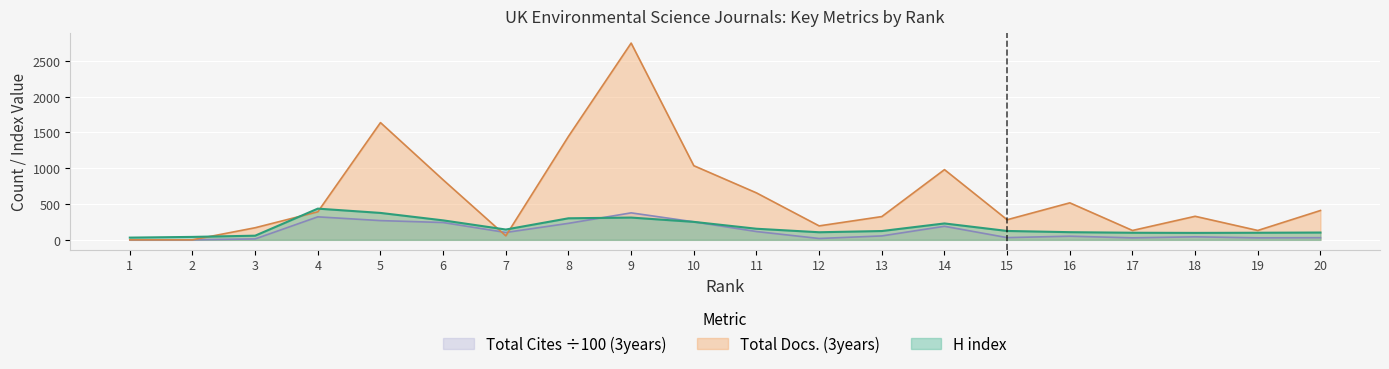

Reading left to right, what are all the values shown in this chart?

H index: 1=31.0	2=41.0	3=58.0	4=436.0	5=376.0	6=272.0	7=144.0	8=301.0	9=311.0	10=251.0	11=155.0	12=106.0	13=123.0	14=229.0	15=124.0	16=107.0	17=99.0	18=97.0	19=99.0	20=102.0
Total Docs. (3years): 1=0.0	2=0.0	3=169.0	4=392.0	5=1638.0	6=838.0	7=56.0	8=1446.0	9=2749.0	10=1036.0	11=656.0	12=195.0	13=325.0	14=981.0	15=281.0	16=517.0	17=131.0	18=329.0	19=131.0	20=410.0
Total Cites (3years): 1=0.0	2=0.0	3=12.7	4=321.3	5=268.8	6=242.1	7=103.0	8=230.4	9=377.0	10=251.6	11=115.9	12=18.9	13=54.7	14=189.4	15=31.0	16=50.8	17=27.9	18=42.0	19=27.9	20=29.9